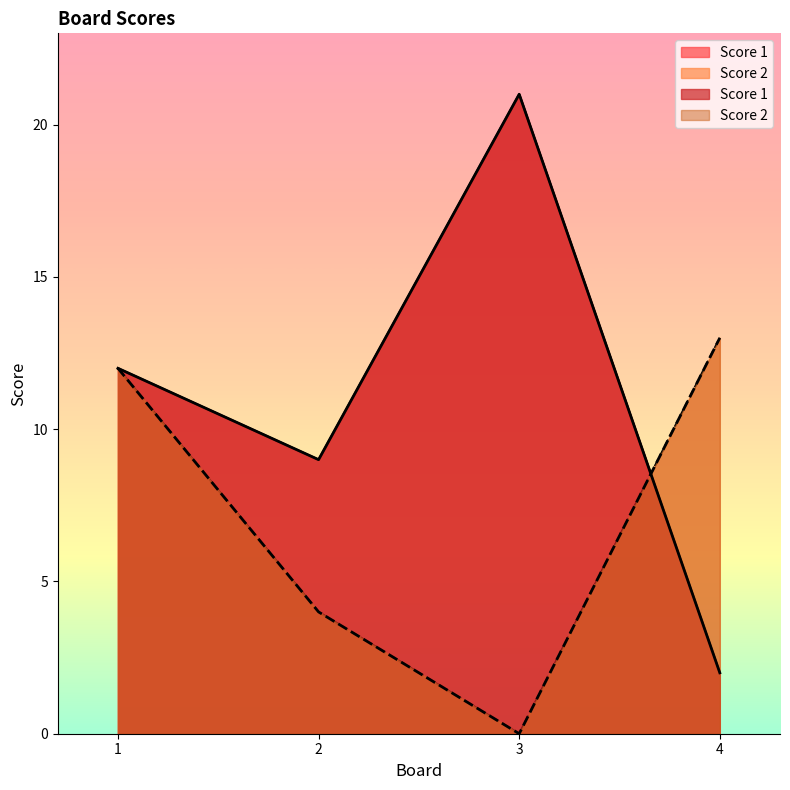

Where is Score 2 nearest to the value 6?

2